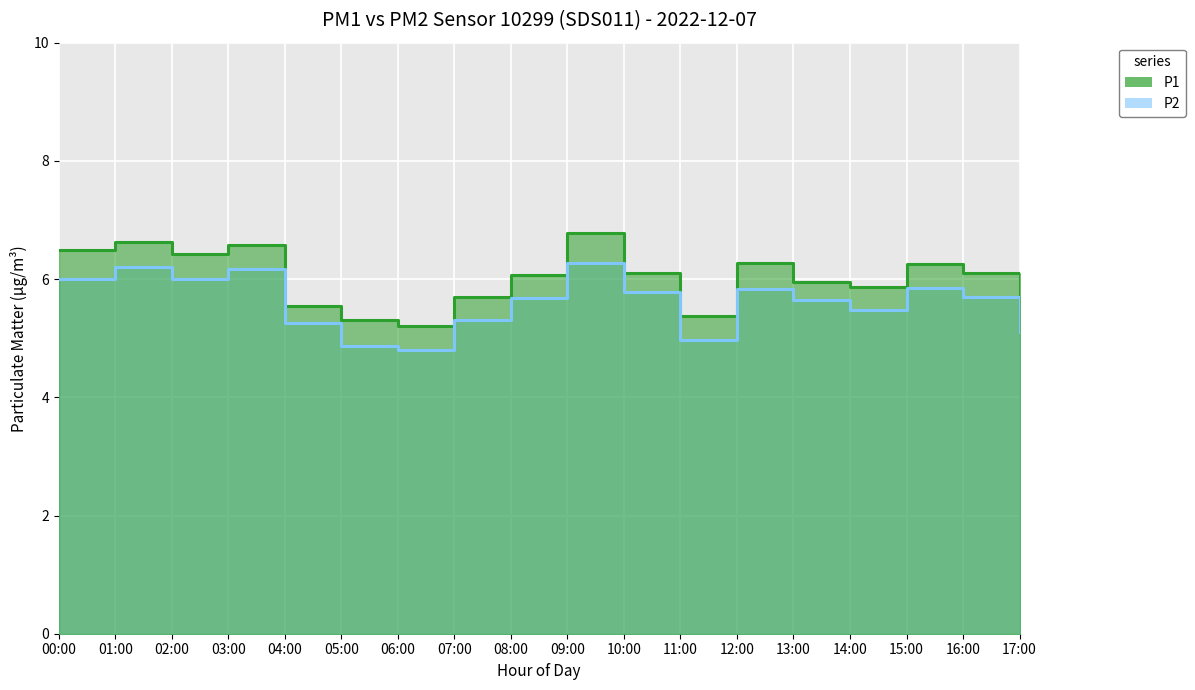

Is the value of P1 at 09:00 greater than the value of P2 at 13:00?

Yes